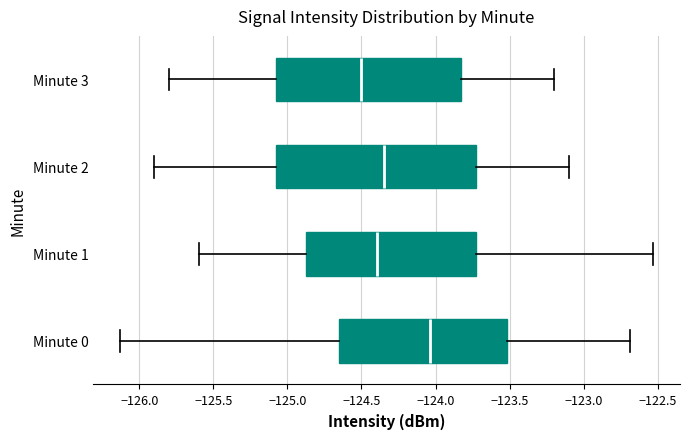

Reading bottom to top, read every box against the x-axis: the position of its median line, the range the box covers, and the ends of its whiskers. The values are not printed on the chart, so give them approximately, as read against the axis.

Minute 0: median -124.05, box -124.65 to -123.50, whiskers -126.15 to -122.70
Minute 1: median -124.40, box -124.90 to -123.70, whiskers -125.60 to -122.55
Minute 2: median -124.35, box -125.05 to -123.70, whiskers -125.90 to -123.10
Minute 3: median -124.50, box -125.05 to -123.80, whiskers -125.80 to -123.20